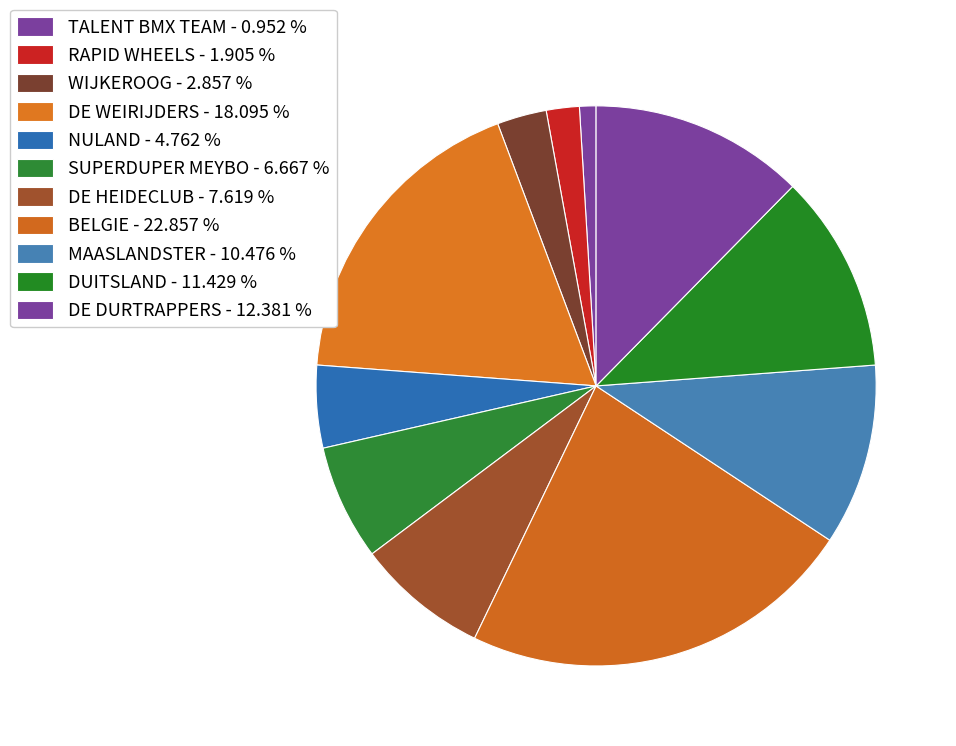

How many segments does this pie chart have?

11